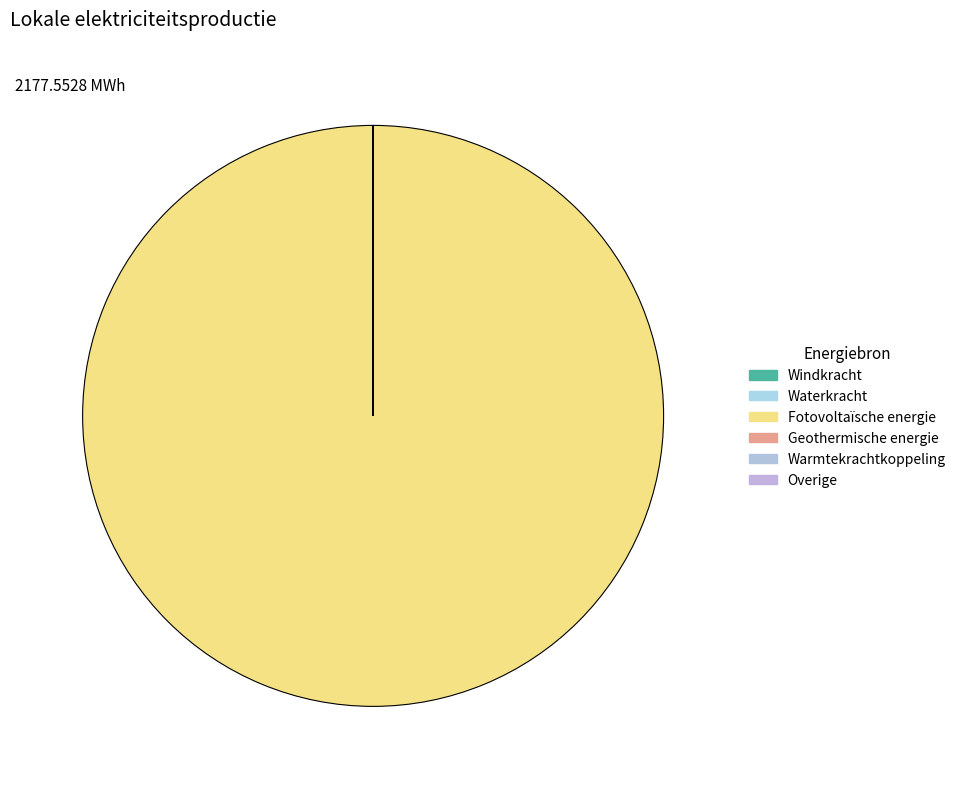

The Overige slice represents 0% of the pie. True or false?

True